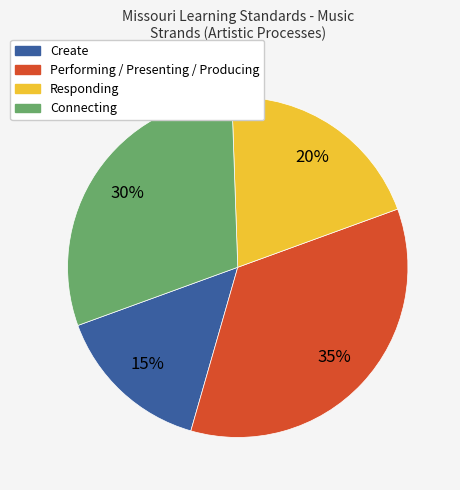

Approximately how many times larger is the value at Create compared to Performing / Presenting / Producing?

0.4